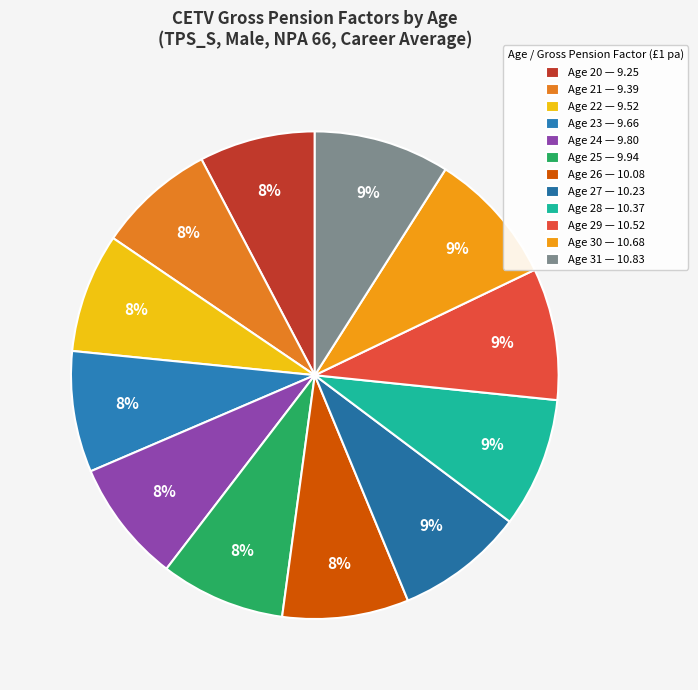

To the nearest percent, what is the difference between the largest and smallest slice percentages?

1%